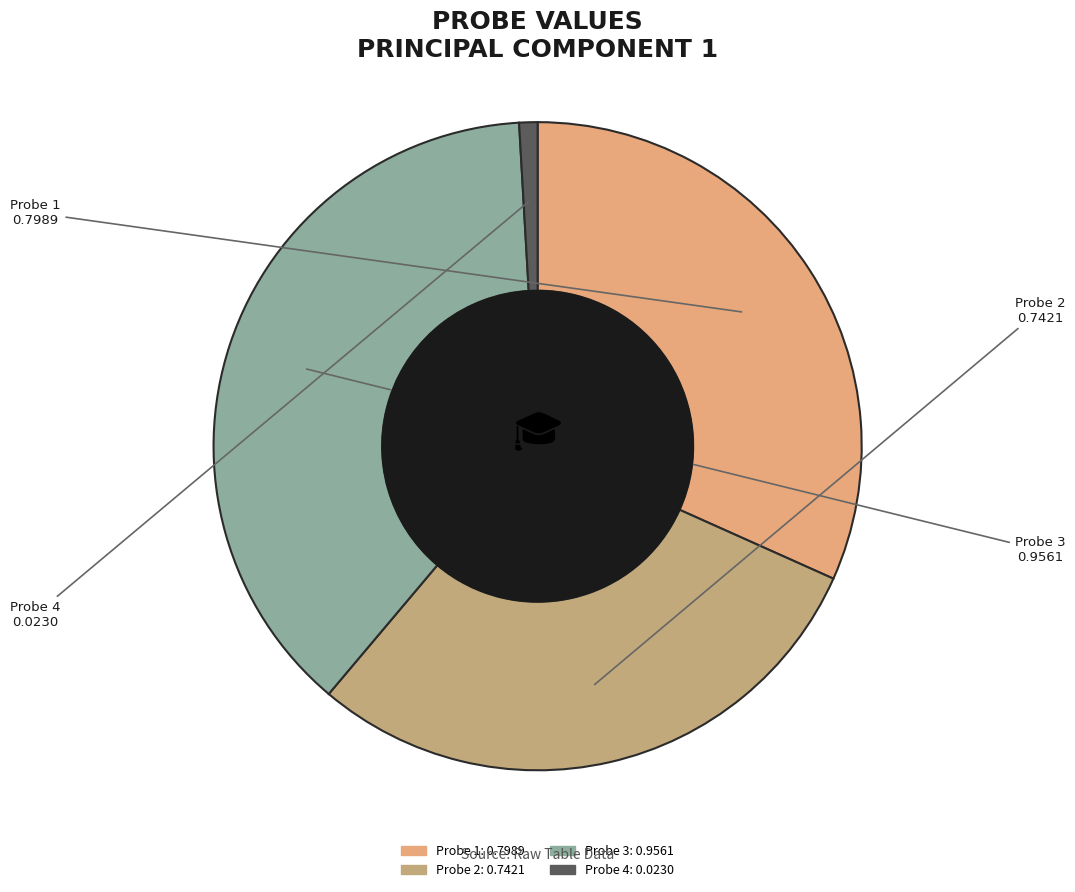

What is the smallest slice in the pie chart?

Probe 4